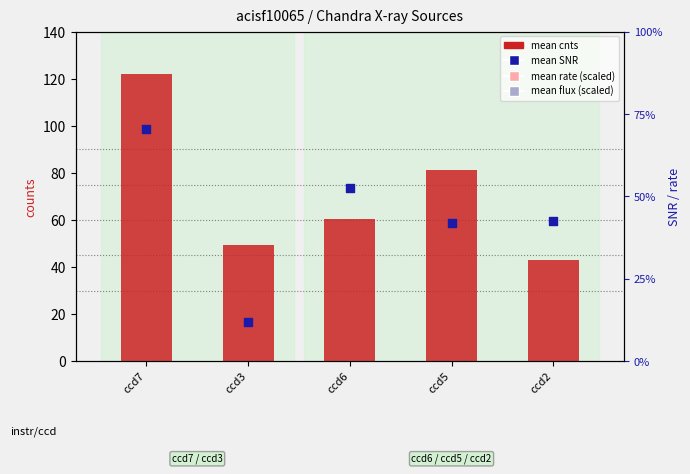

What is the total value across all series at ccd3?

3046.6